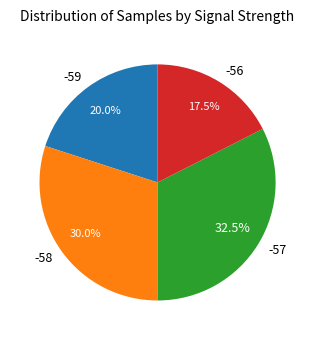

Combined, what portion of the pie is -58 and -56?

47.5%